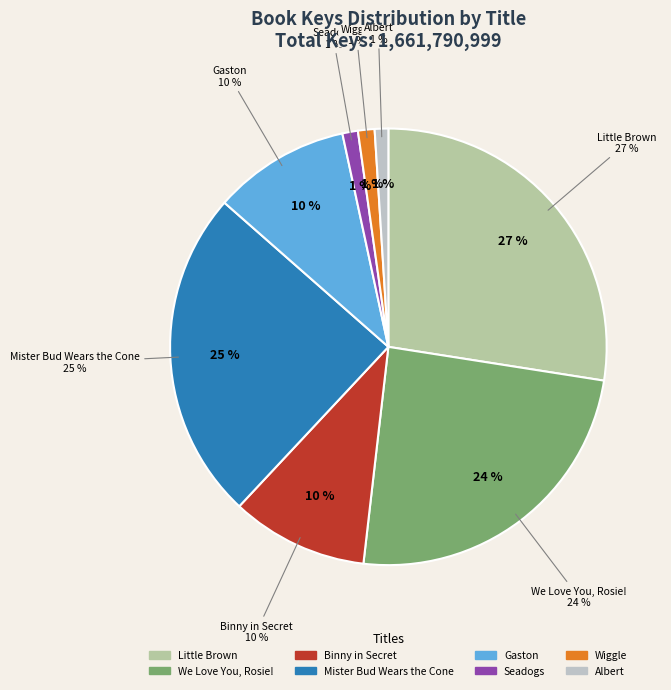

What percentage is the Albert slice, to the nearest percent?

1%